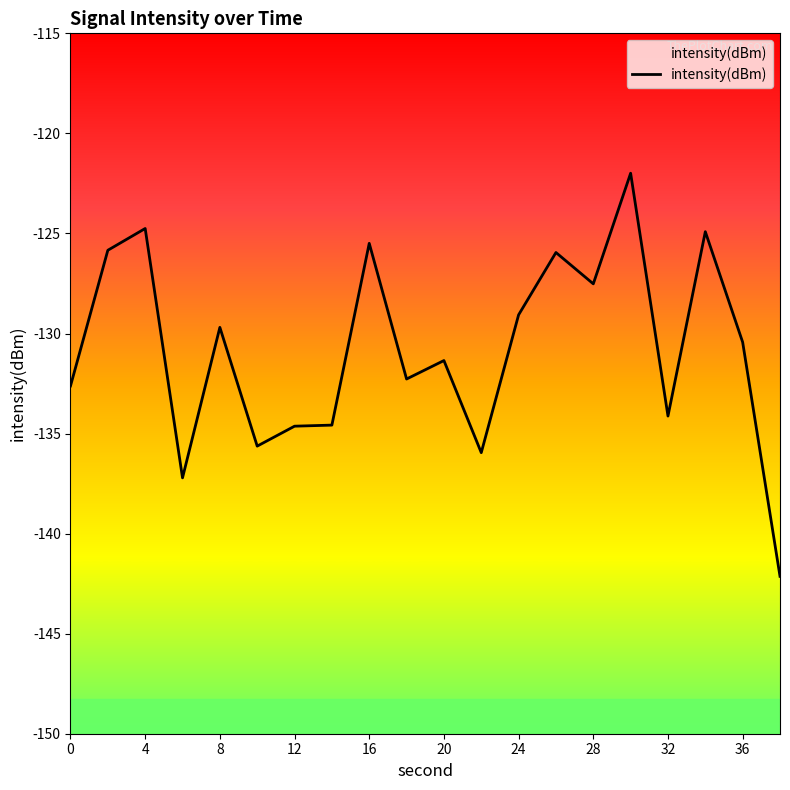

What value does the data have at 28?

-127.5